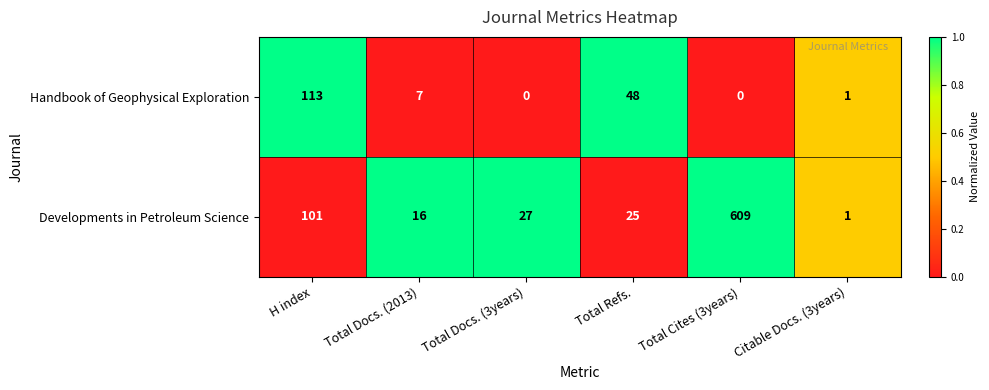

What is the sum of the Handbook of Geophysical Exploration values at Total Docs. (3years) and Total Refs.?

48